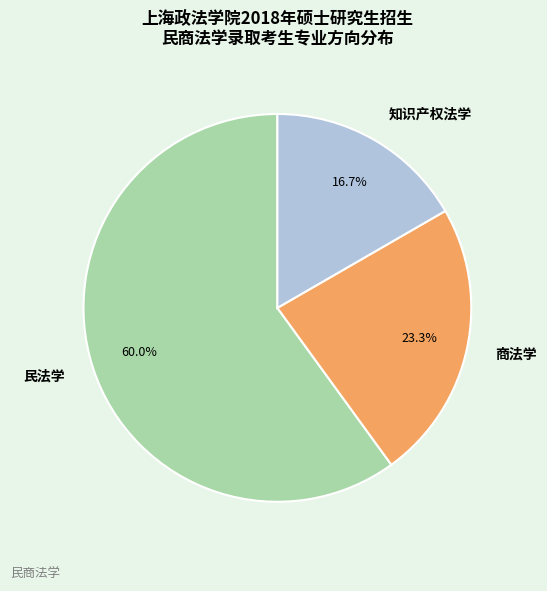

To the nearest percent, what percentage of the pie is 商法学?

23%